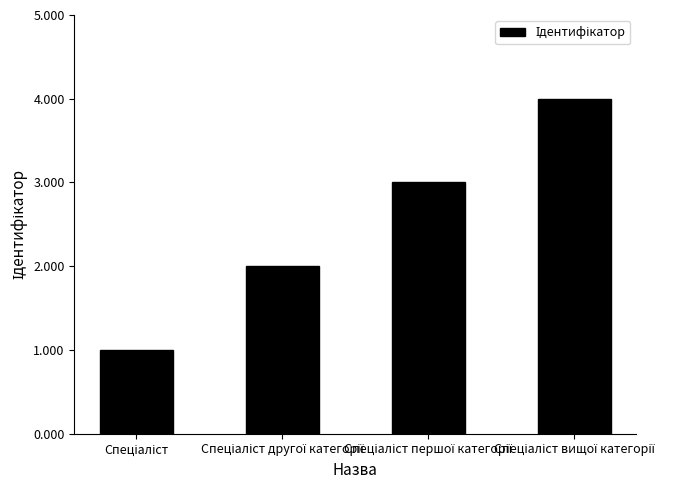

What is the greatest value displayed?

4